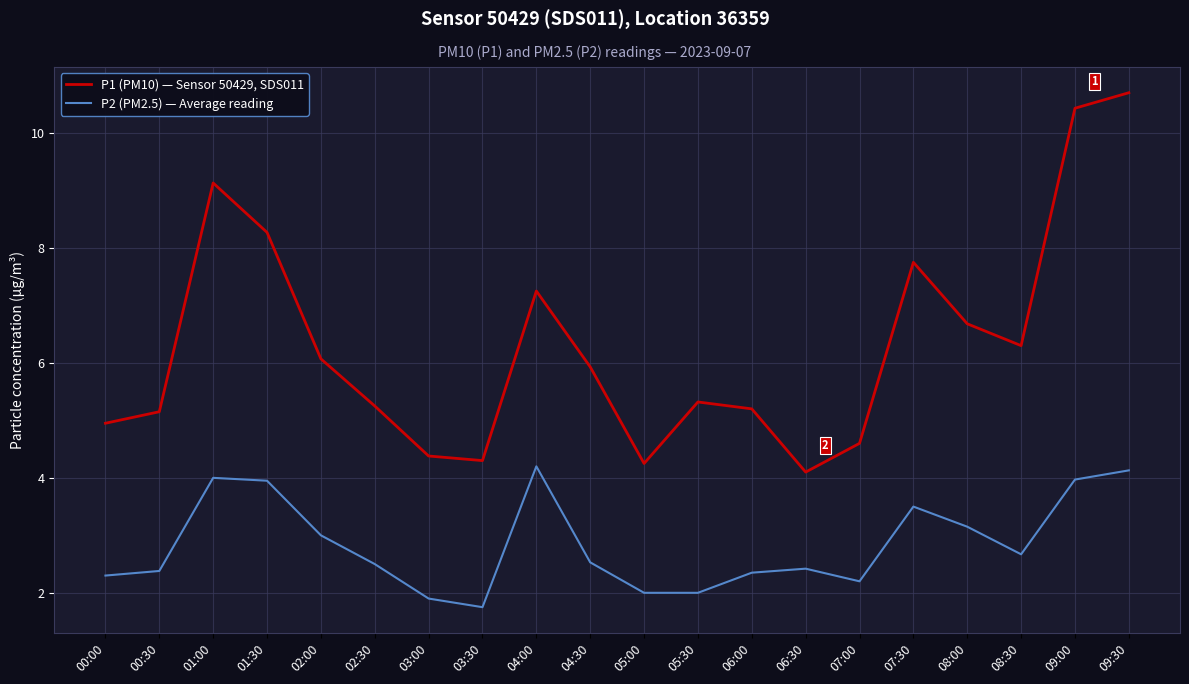

The value of P1 (PM10) — Sensor 50429, SDS011 at 08:30 is 6.3. True or false?

True